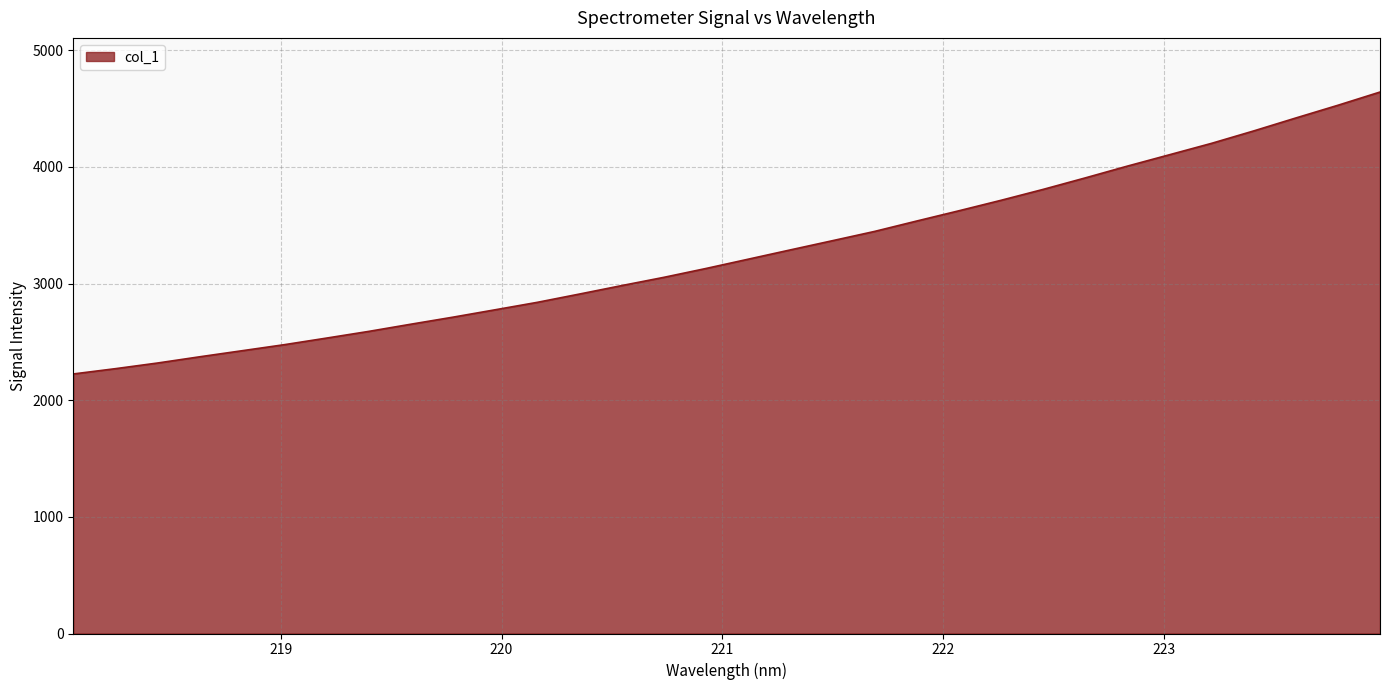

What is the difference between the maximum and minimum values?

2416.9